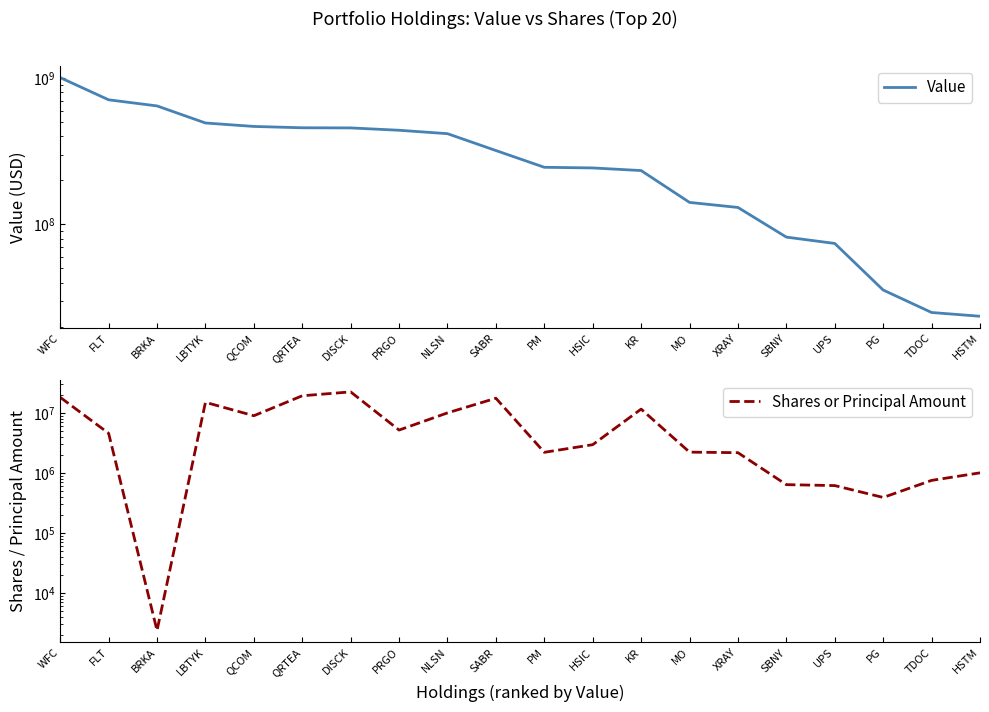

What is the value of the Shares or Principal Amount point at the 3rd from the left?

2354